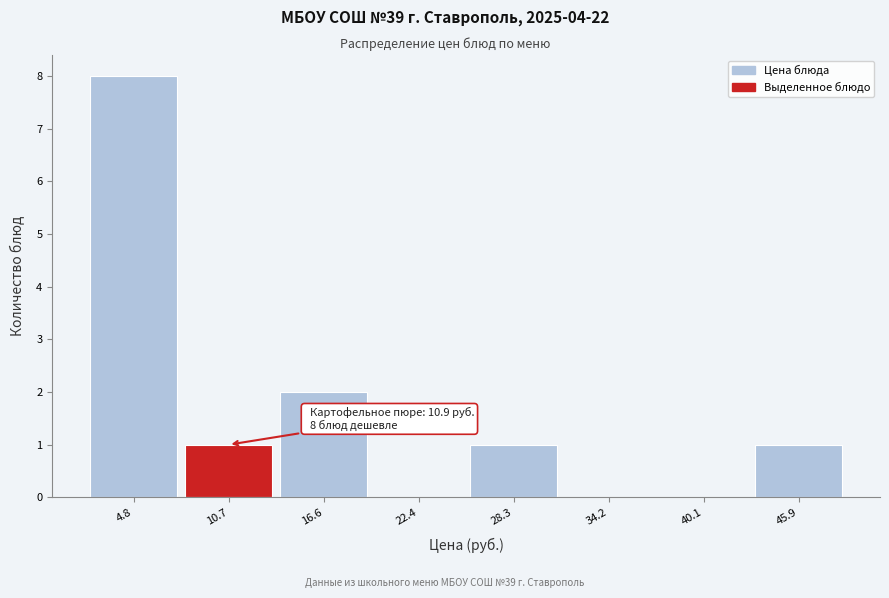

Which range on the x-axis has the tallest bar?

2 to 8